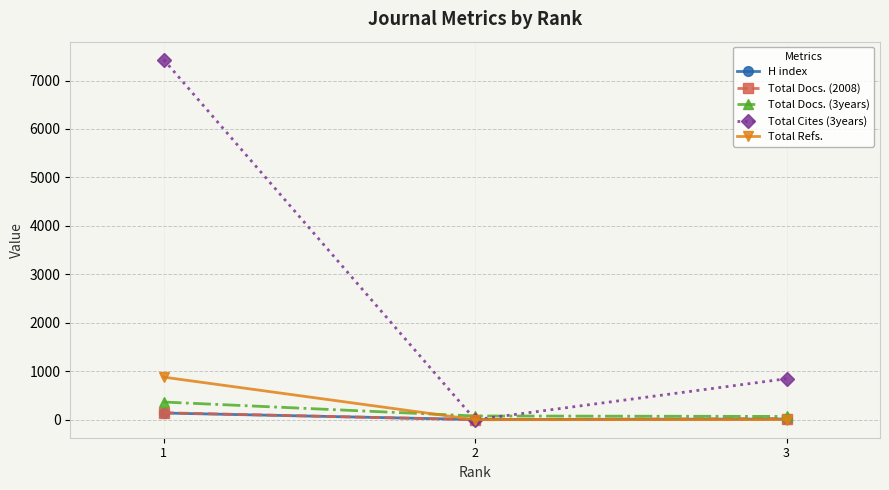

Which series has the widest spread of values?

Total Cites (3years)